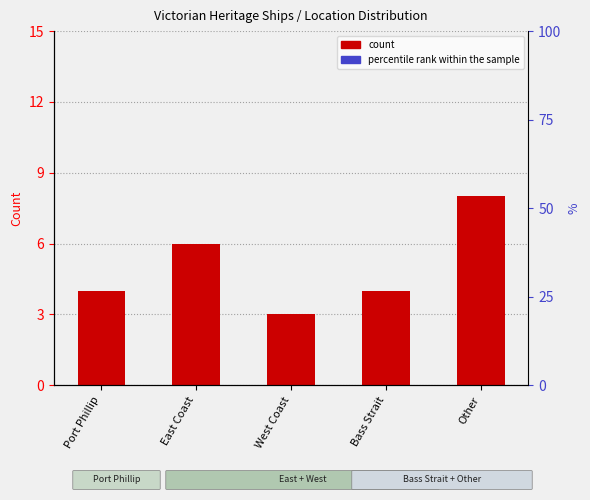

Which has a higher value, West Coast or East Coast?

East Coast